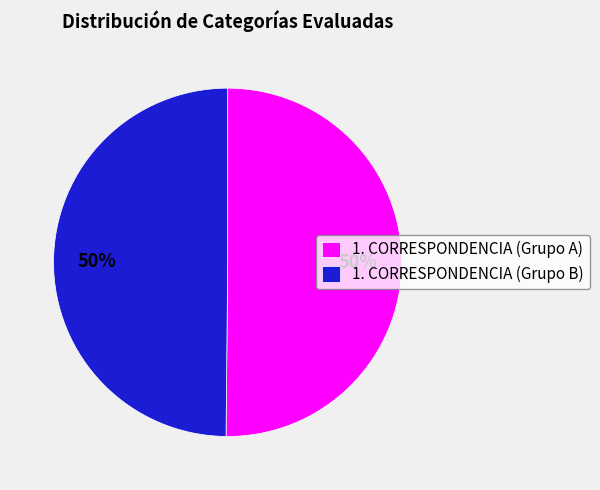

Do 1. CORRESPONDENCIA (Grupo B) and 1. CORRESPONDENCIA (Grupo A) together represent more than half of the pie?

Yes